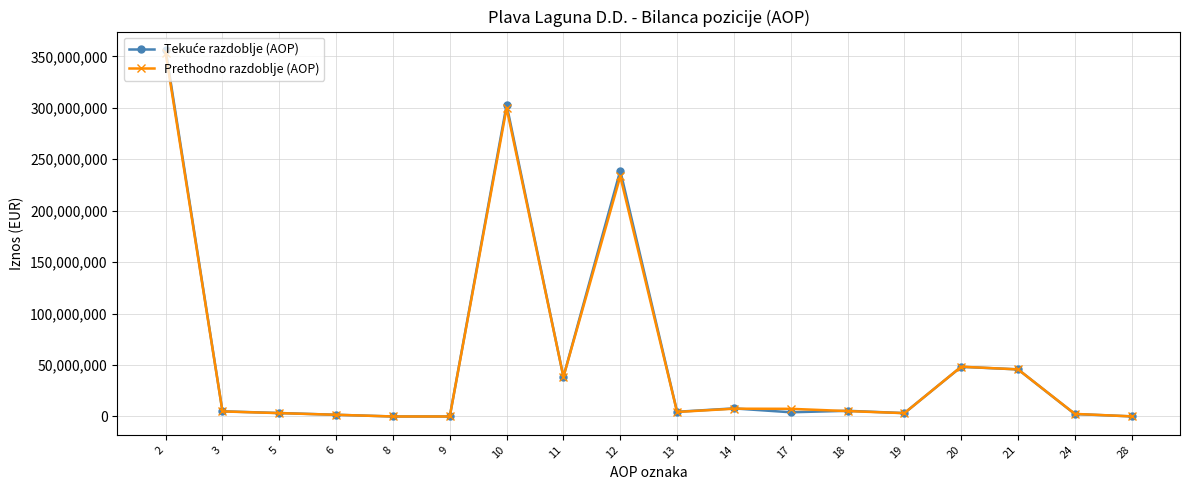

What is the highest value of the Prethodno razdoblje (AOP) series?

353384017